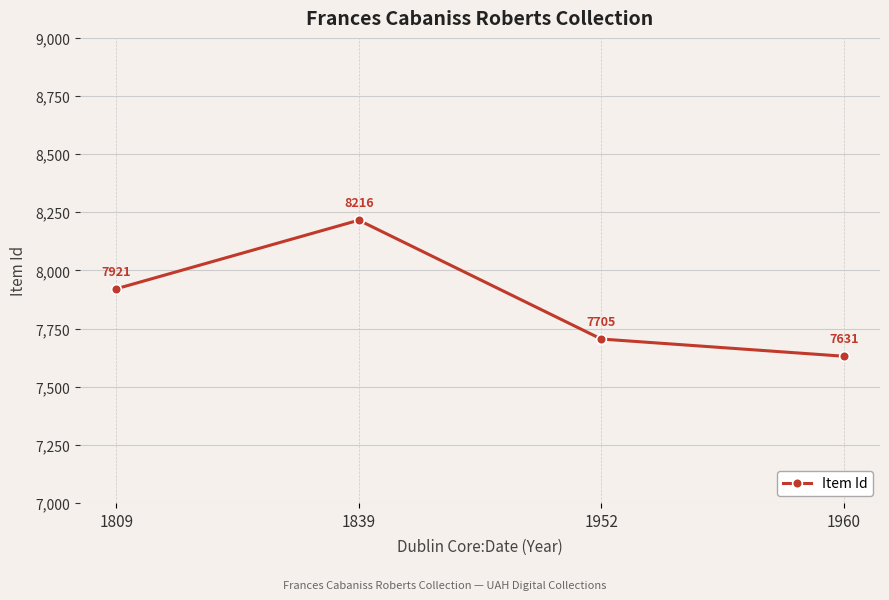

Where is the first local maximum?

1839